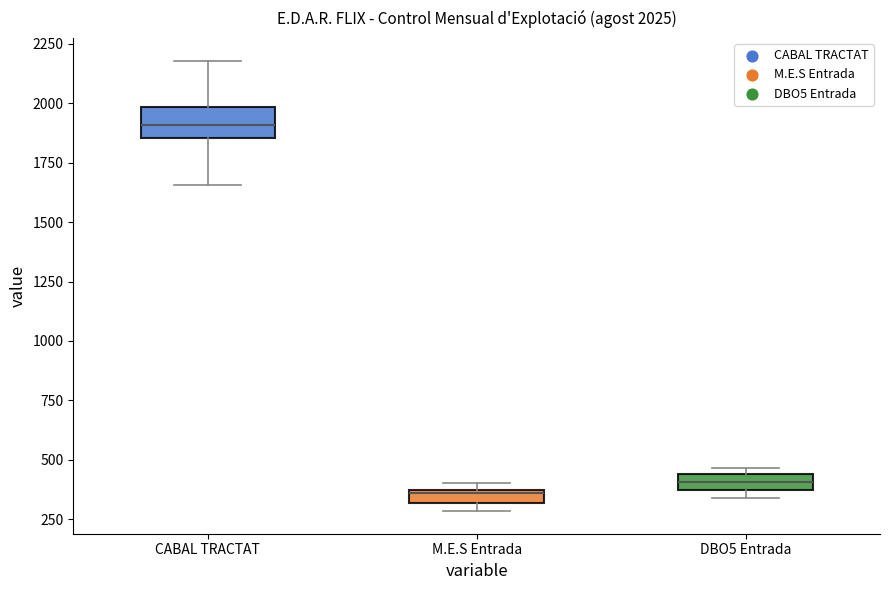

Which box has the highest median line?

CABAL TRACTAT